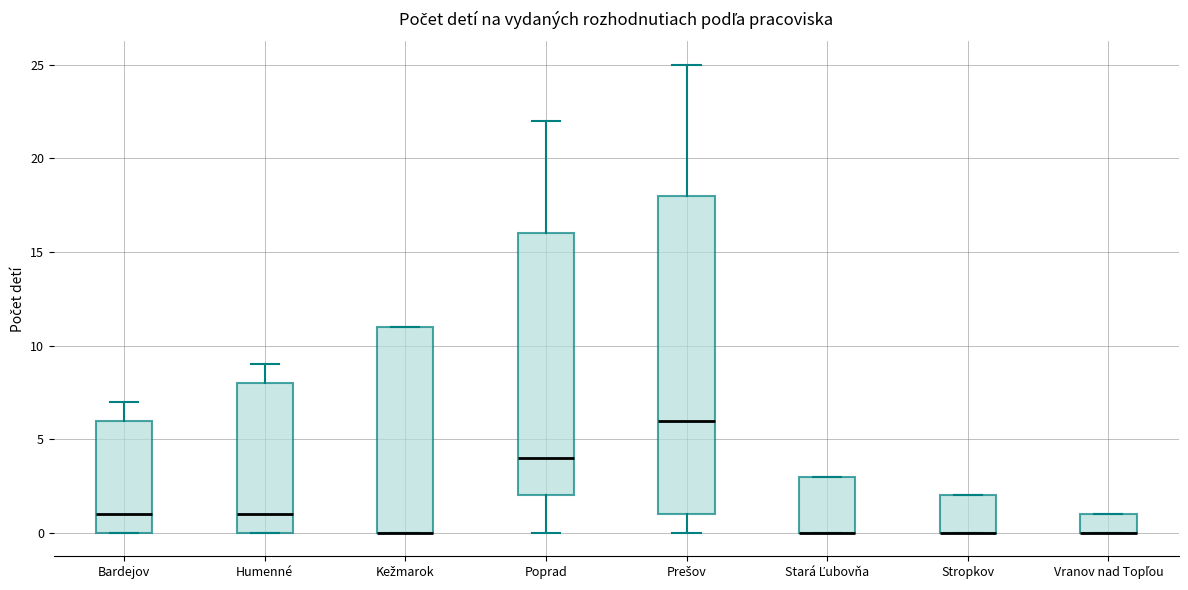

Reading left to right, transcribe this box plot: for each box, give where its median line is, the range the box spans, and where its two whiskers end, as read against the y-axis. The values are not printed on the chart, so give them approximately, as read against the axis.

Bardejov: median 1, box 0 to 6, whiskers 0 to 7
Humenné: median 1, box 0 to 8, whiskers 0 to 9
Kežmarok: median 0 (drawn on the box's lower edge), box 0 to 11, whiskers 0 to 11
Poprad: median 4, box 2 to 16, whiskers 0 to 22
Prešov: median 6, box 1 to 18, whiskers 0 to 25
Stará Ľubovňa: median 0 (drawn on the box's lower edge), box 0 to 3, whiskers 0 to 3
Stropkov: median 0 (drawn on the box's lower edge), box 0 to 2, whiskers 0 to 2
Vranov nad Topľou: median 0 (drawn on the box's lower edge), box 0 to 1, whiskers 0 to 1